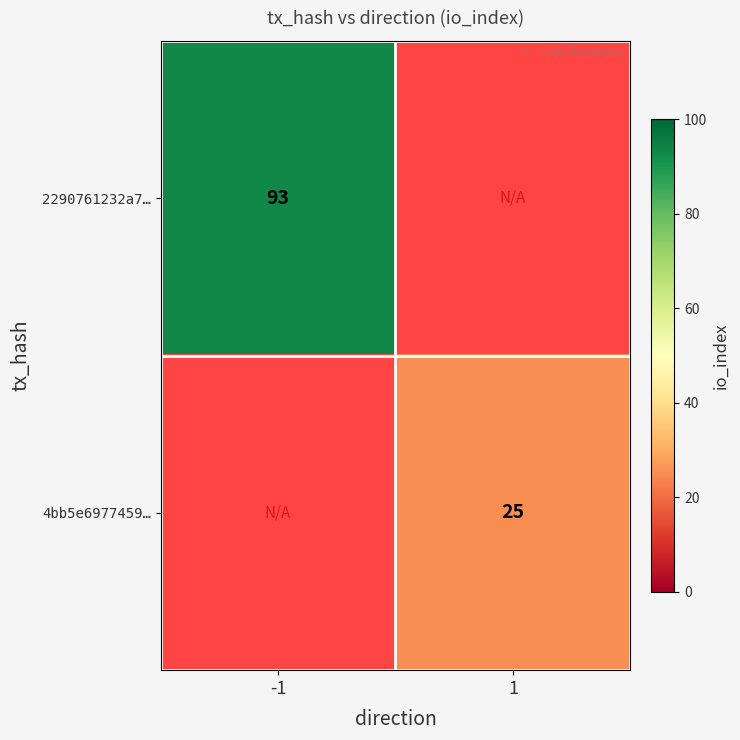

How many values in 2290761232a7… are above zero?

1